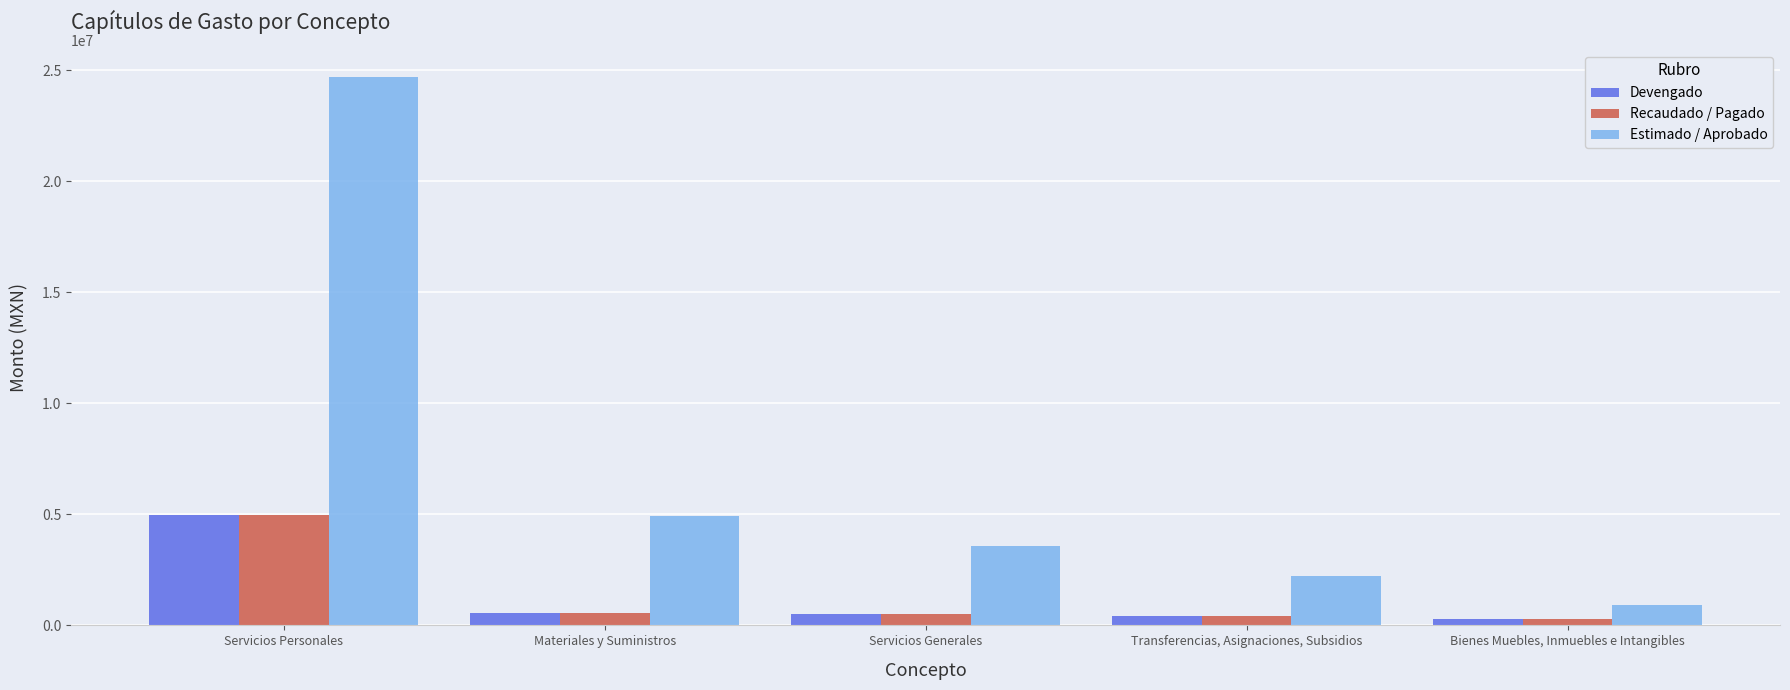

Count the number of categories in the chart.

5